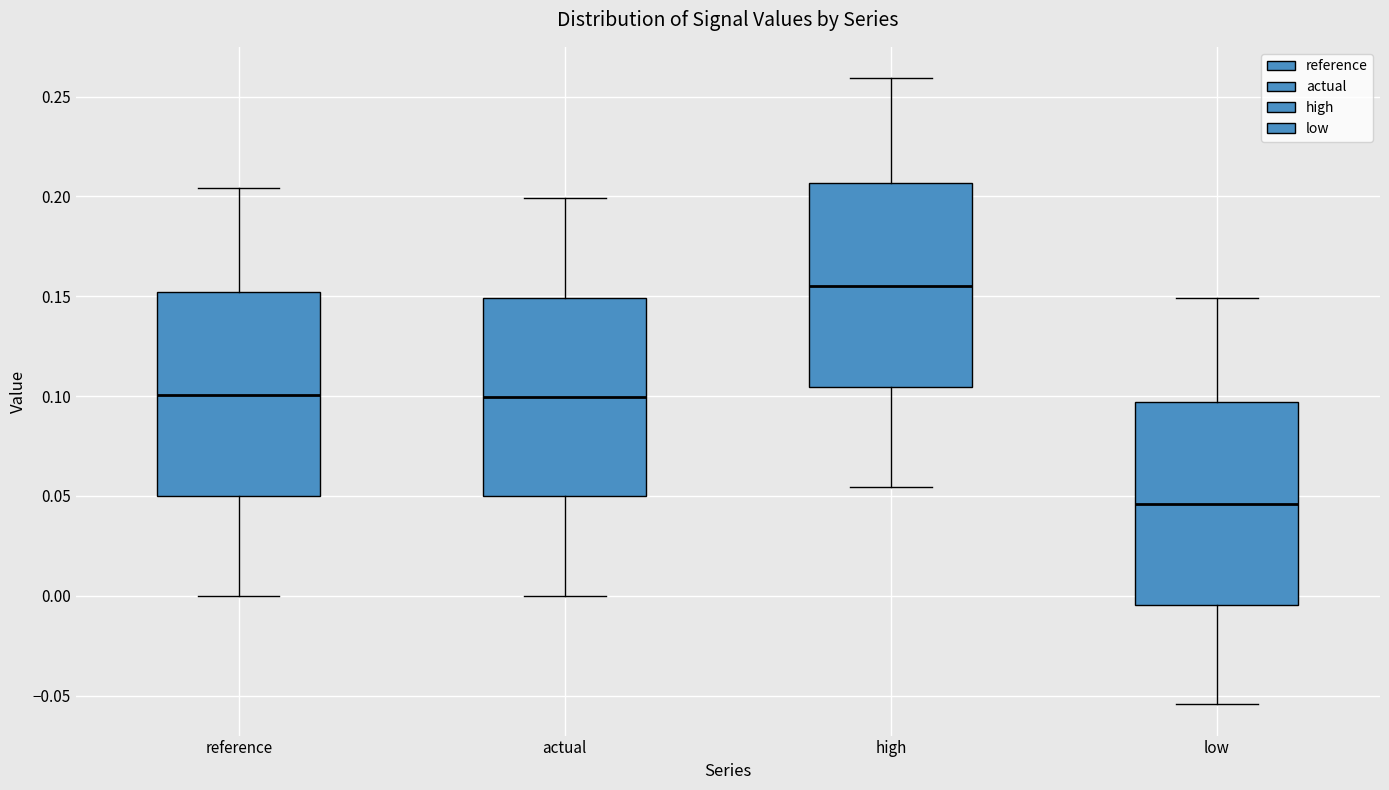

Which box's median line is the highest?

high